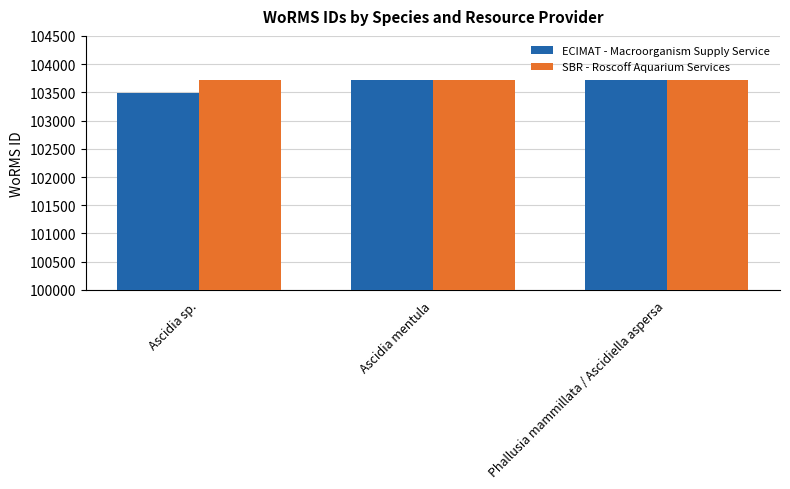

What is the minimum value shown in the chart?

103483